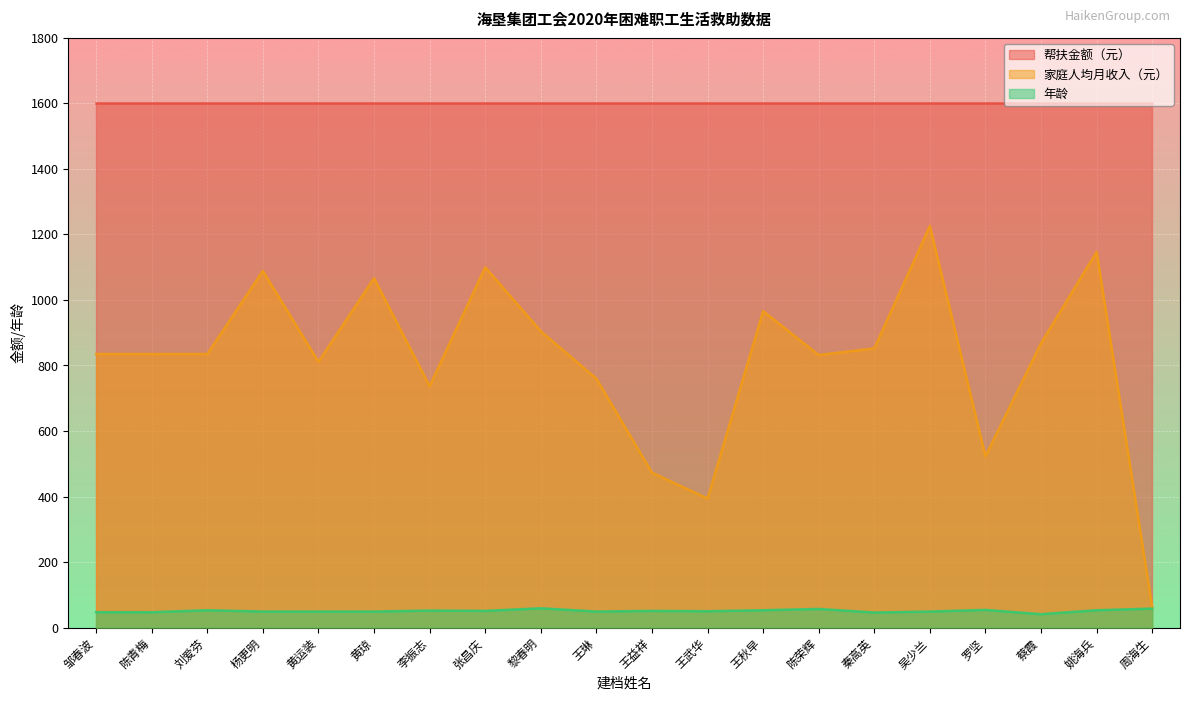

Where is the first local maximum for 家庭人均月收入（元）?

杨更明